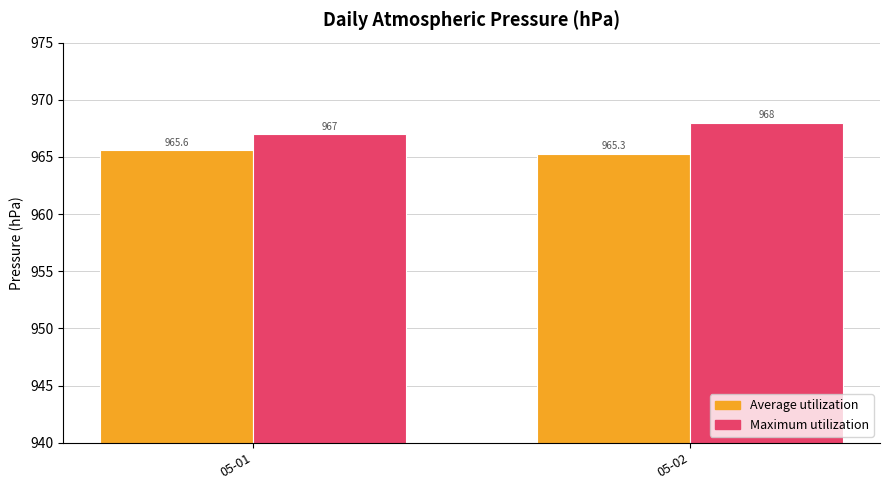

What is the total value across all series at 05-02?

1933.3